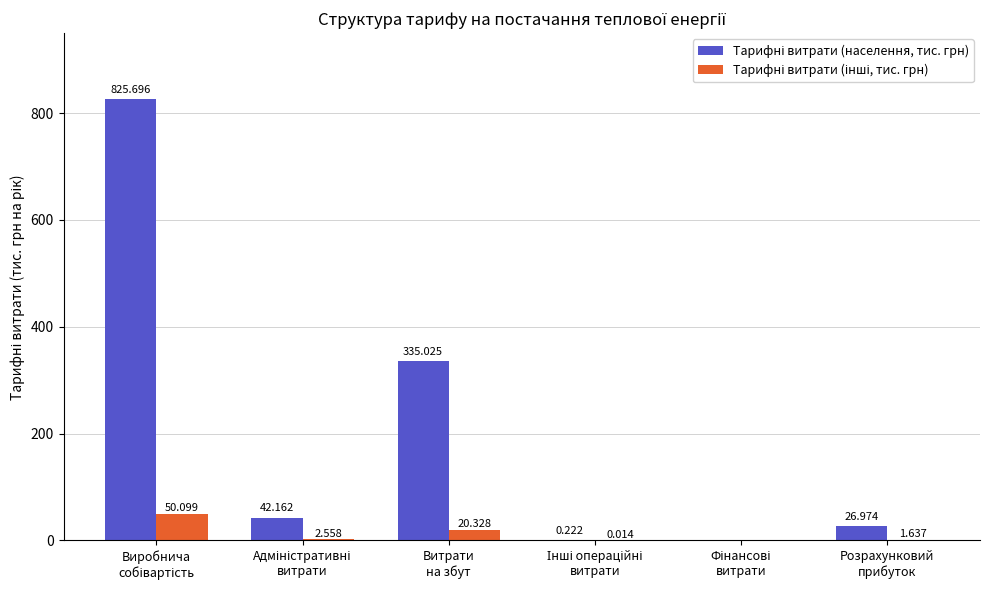

Rank the categories by Тарифні витрати (інші, тис. грн) value from highest to lowest.

Виробнича
собівартість, Витрати
на збут, Адміністративні
витрати, Розрахунковий
прибуток, Інші операційні
витрати, Фінансові
витрати